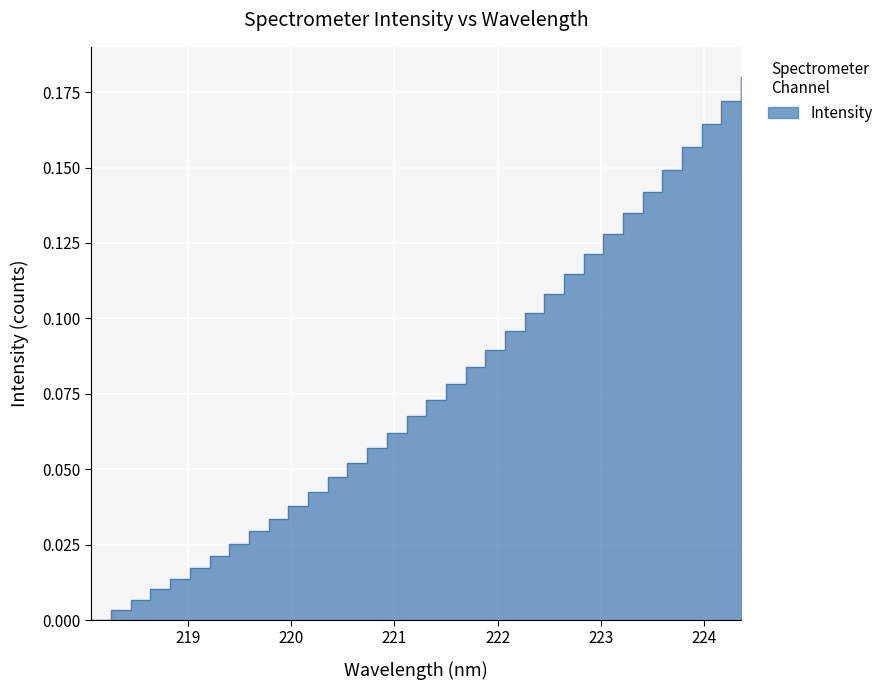

What is the value of the 27th point from the left?

0.1